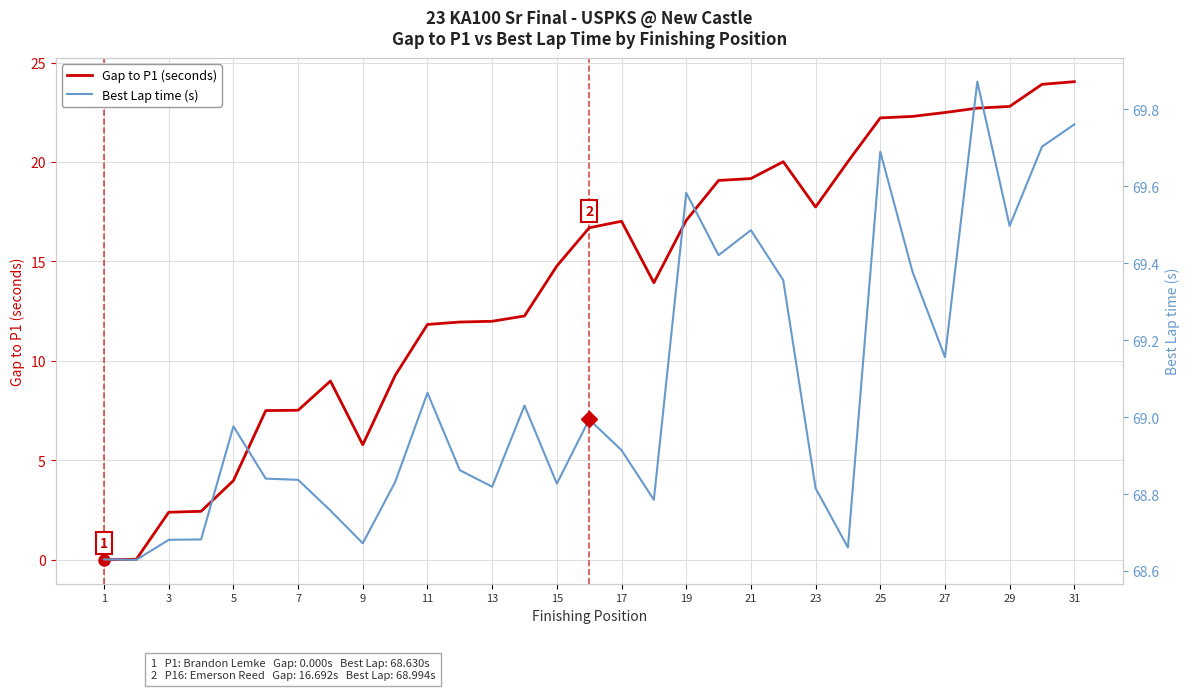

Reading left to right, extract all data points from this chart.

Gap to P1 (seconds): 0.0	0.0	2.4	2.4	4.0	7.5	7.5	9.0	5.8	9.3	11.8	12.0	12.0	12.3	14.8	16.7	17.0	13.9	17.1	19.1	19.2	20.0	17.7	20.0	22.2	22.3	22.5	22.7	22.8	23.9	24.0
Best Lap time (s): 68.6	68.6	68.7	68.7	69.0	68.8	68.8	68.8	68.7	68.8	69.1	68.9	68.8	69.0	68.8	69.0	68.9	68.8	69.6	69.4	69.5	69.4	68.8	68.7	69.7	69.4	69.2	69.9	69.5	69.7	69.8